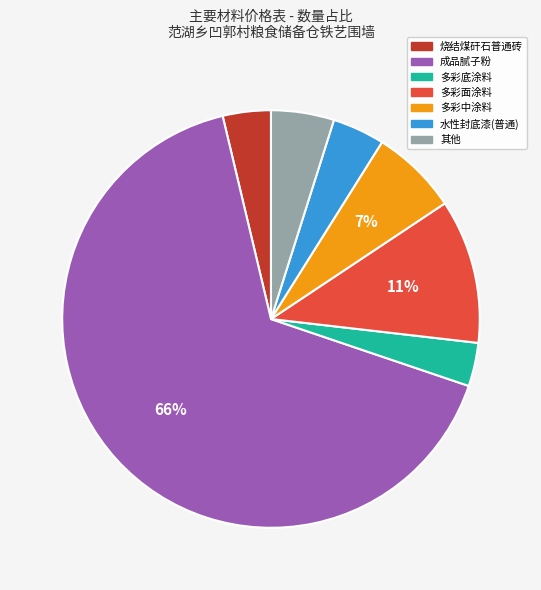

The 水性封底漆(普通) slice represents 4% of the pie. True or false?

True